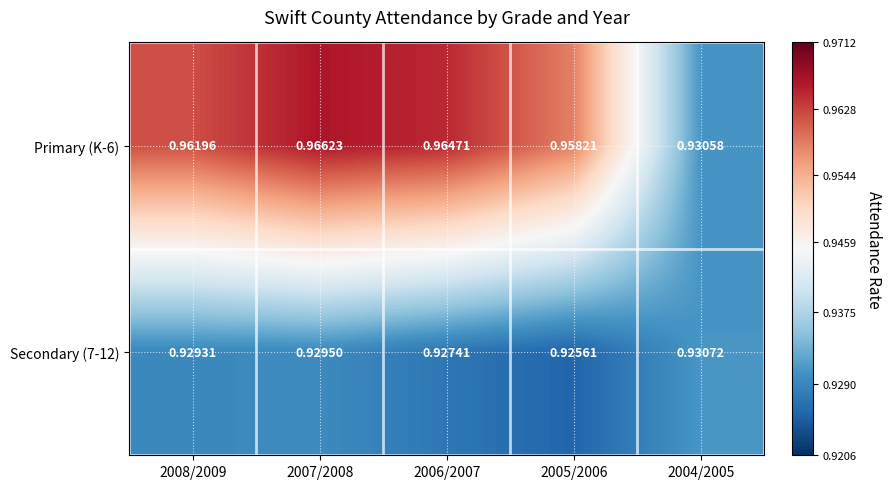

Is the value of Primary (K-6) at 2005/2006 greater than the value of Secondary (7-12) at 2008/2009?

Yes